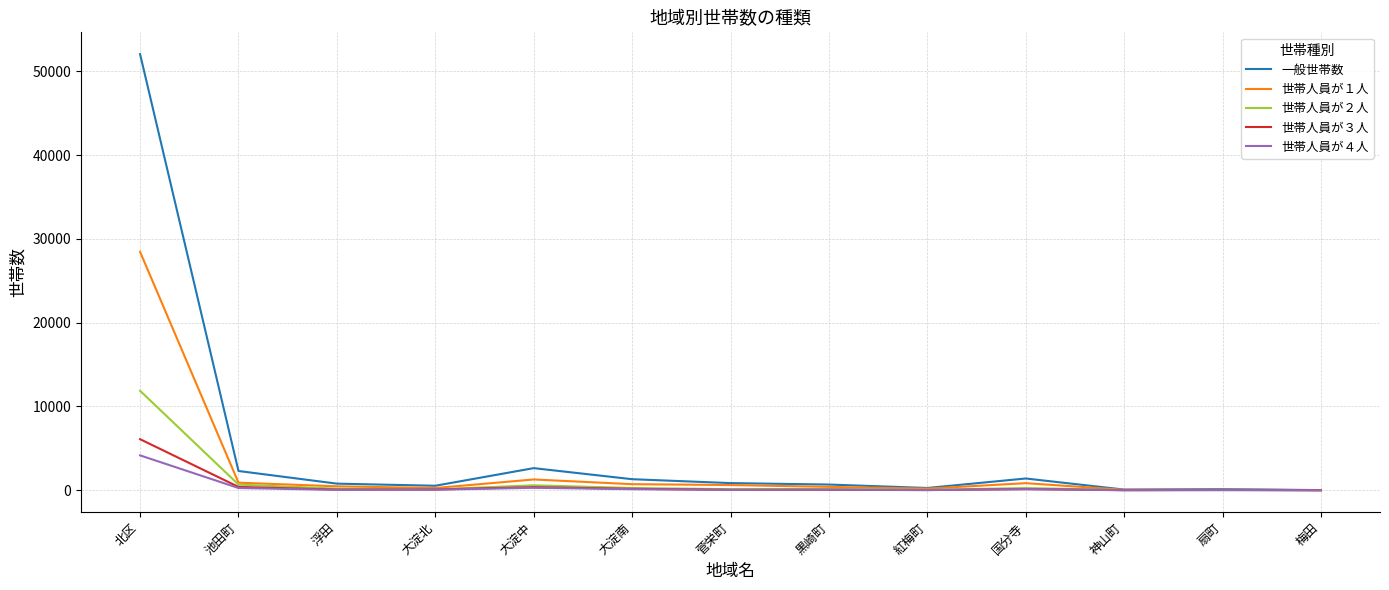

Which series has the widest spread of values?

一般世帯数